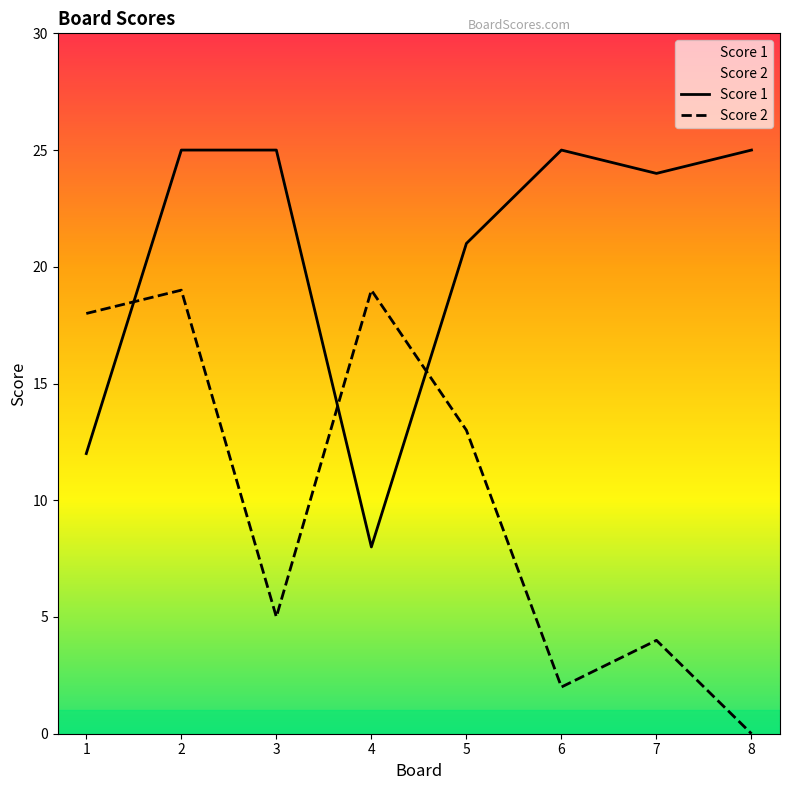

Rank the categories by Score 2 value from highest to lowest.

2, 4, 1, 5, 3, 7, 6, 8